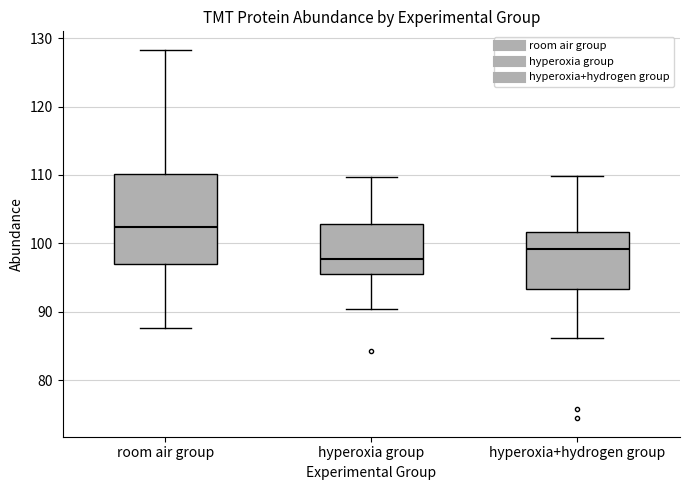

Reading left to right, read every box against the y-axis: the position of its median line, the range the box covers, and the ends of its whiskers. The values are not printed on the chart, so give them approximately, as read against the axis.

room air group: median 102, box 97 to 110, whiskers 88 to 128
hyperoxia group: median 98, box 96 to 103, whiskers 90 to 110
hyperoxia+hydrogen group: median 99, box 93 to 102, whiskers 86 to 110